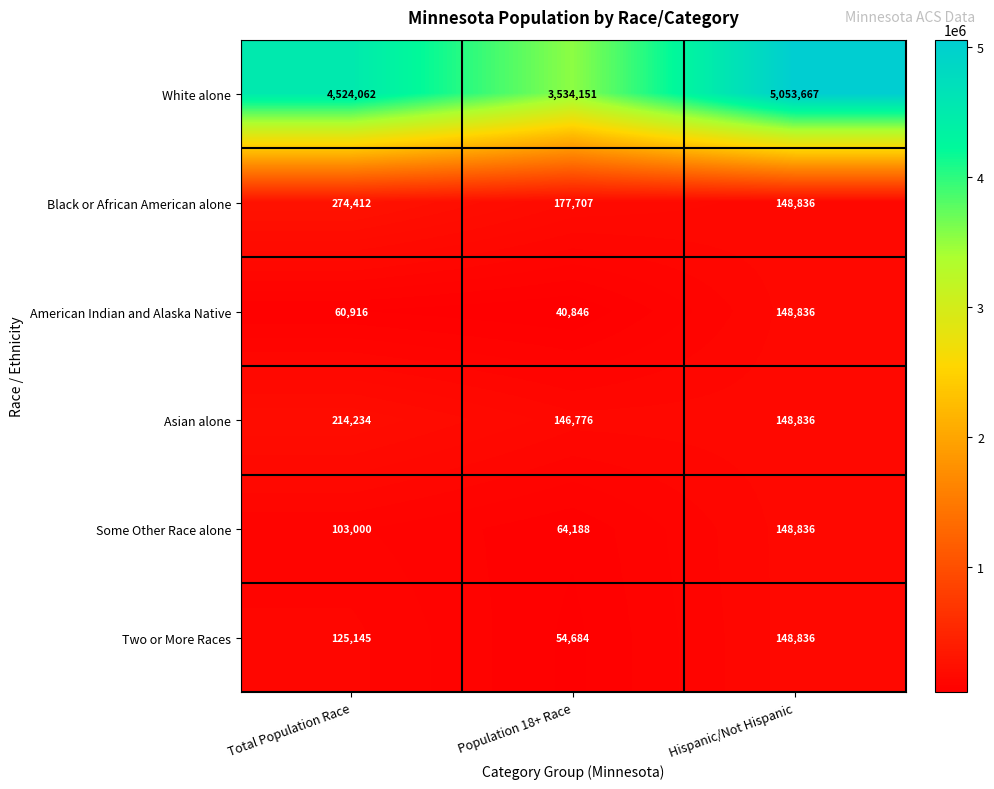

List the labels in order of American Indian and Alaska Native value, smallest first.

Population 18+ Race, Total Population Race, Hispanic/Not Hispanic